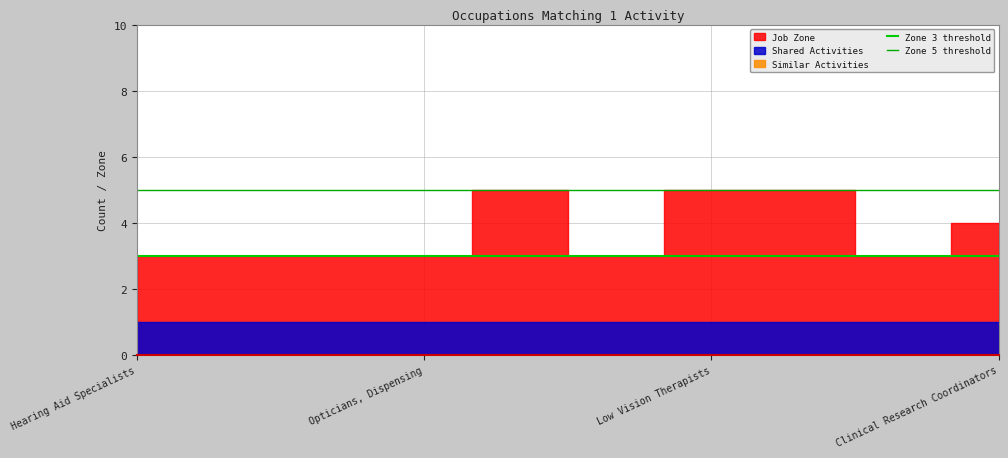

What is the label of the 1st point from the left?

Hearing Aid Specialists